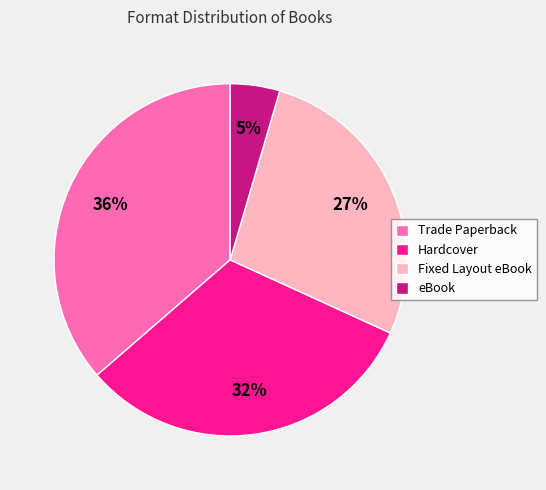

Which slice is the smallest?

eBook